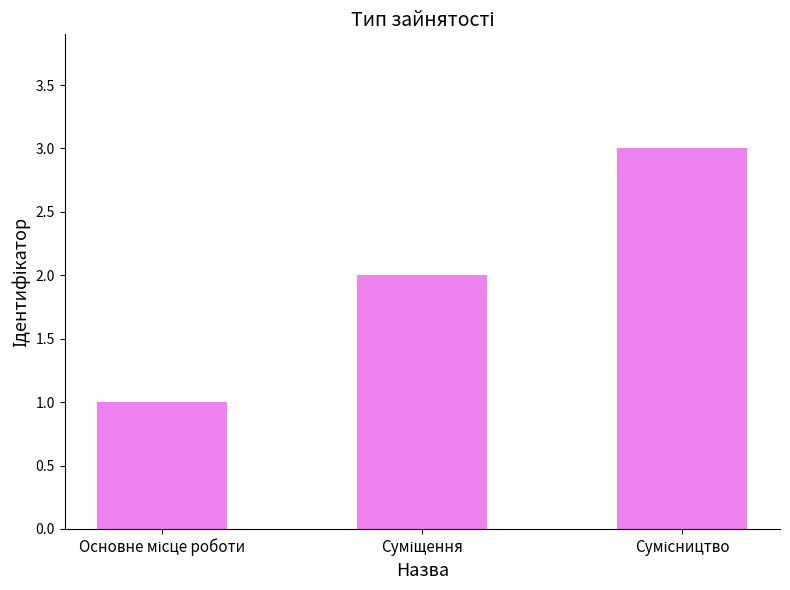

What is the greatest value displayed?

3